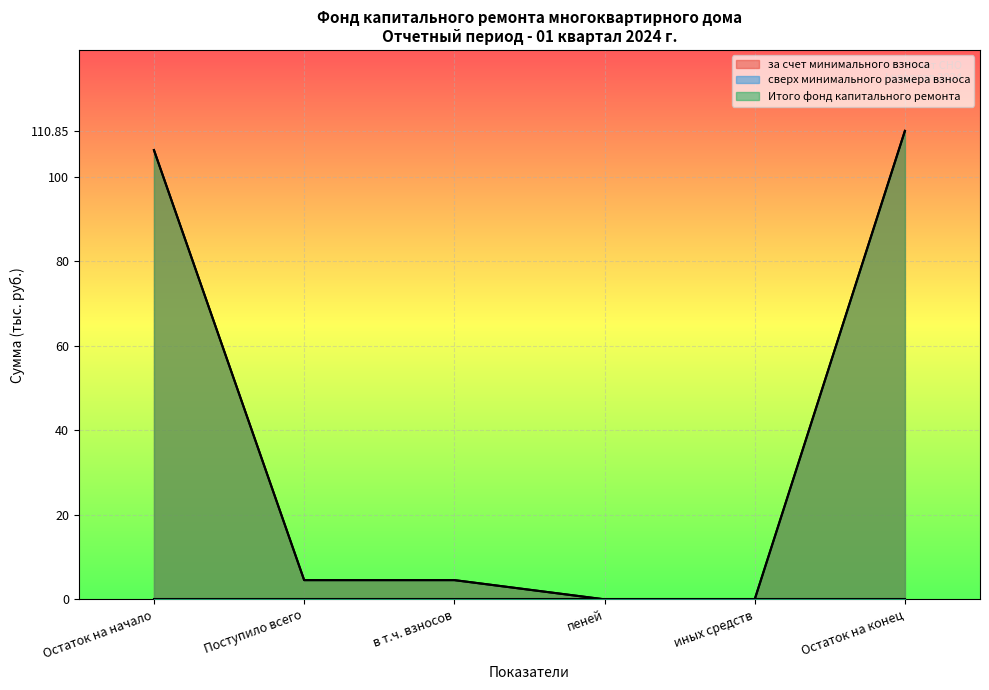

Which category has the lowest value in the за счет минимального взноса series?

пеней